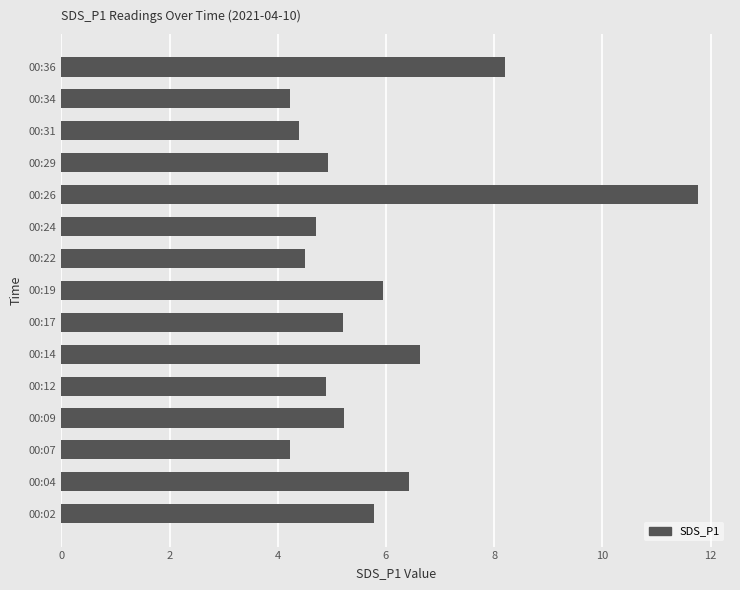

Is it true that the value at 00:26 is 11.8?

True